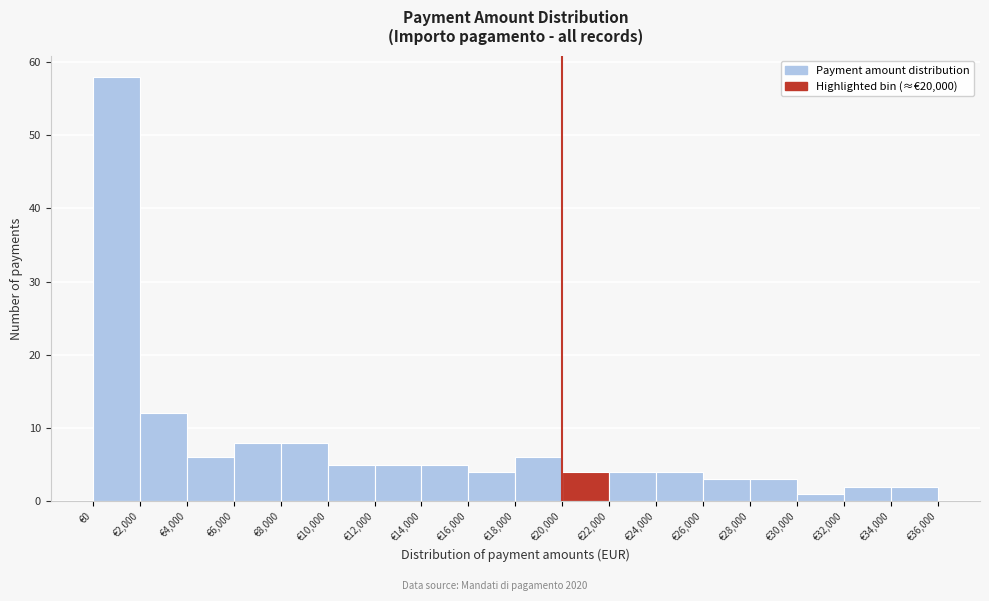

Reading left to right, list every bar in this chart as the range it spans on the x-axis followed by its height. The values are not printed on the chart, so give them approximately, as read against the axis.

0 to 2000: 58
2000 to 4000: 12
4000 to 6000: 6
6000 to 8000: 8
8000 to 10000: 8
10000 to 12000: 5
12000 to 14000: 5
14000 to 16000: 5
16000 to 18000: 4
18000 to 20000: 6
20000 to 22000: 4
22000 to 24000: 4
24000 to 26000: 4
26000 to 28000: 3
28000 to 30000: 3
30000 to 32000: 1
32000 to 34000: 2
34000 to 36000: 2